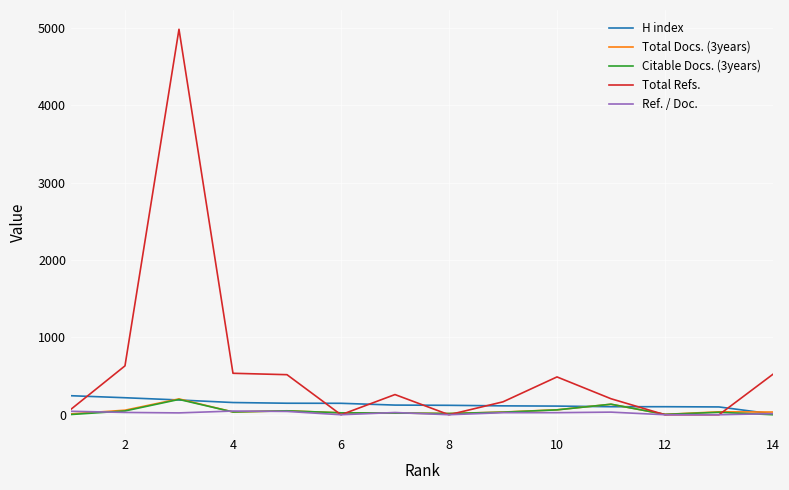

Which series has the widest spread of values?

Total Refs.